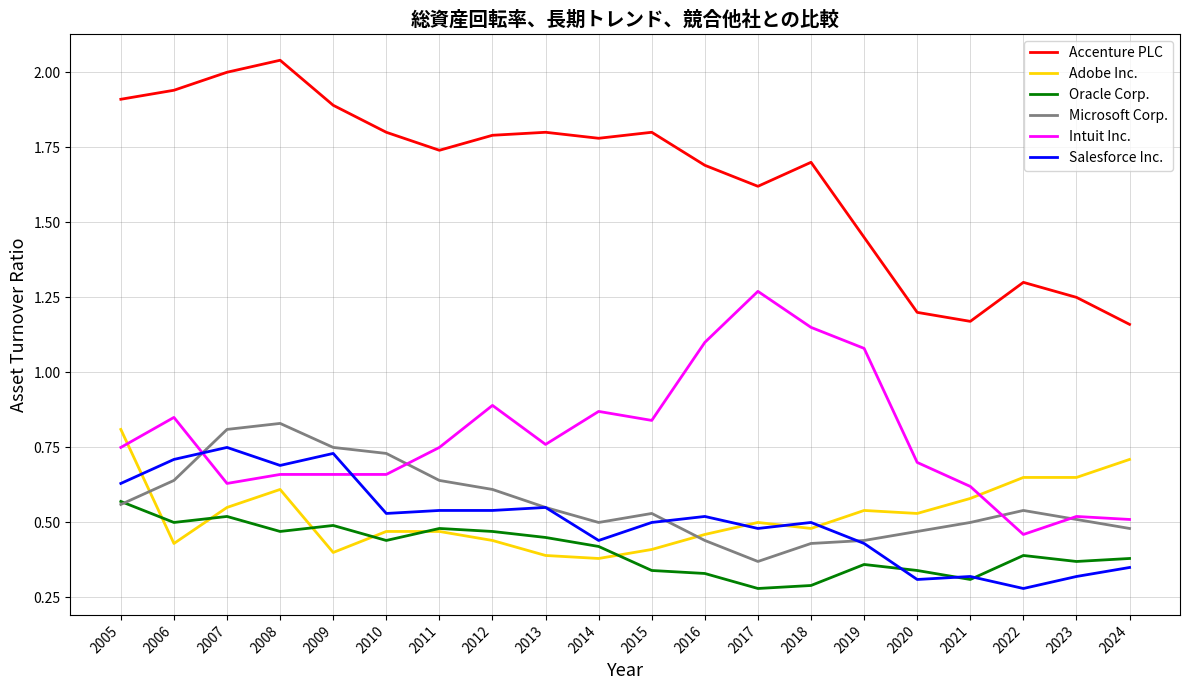

Which category has the highest value across all series?

2008